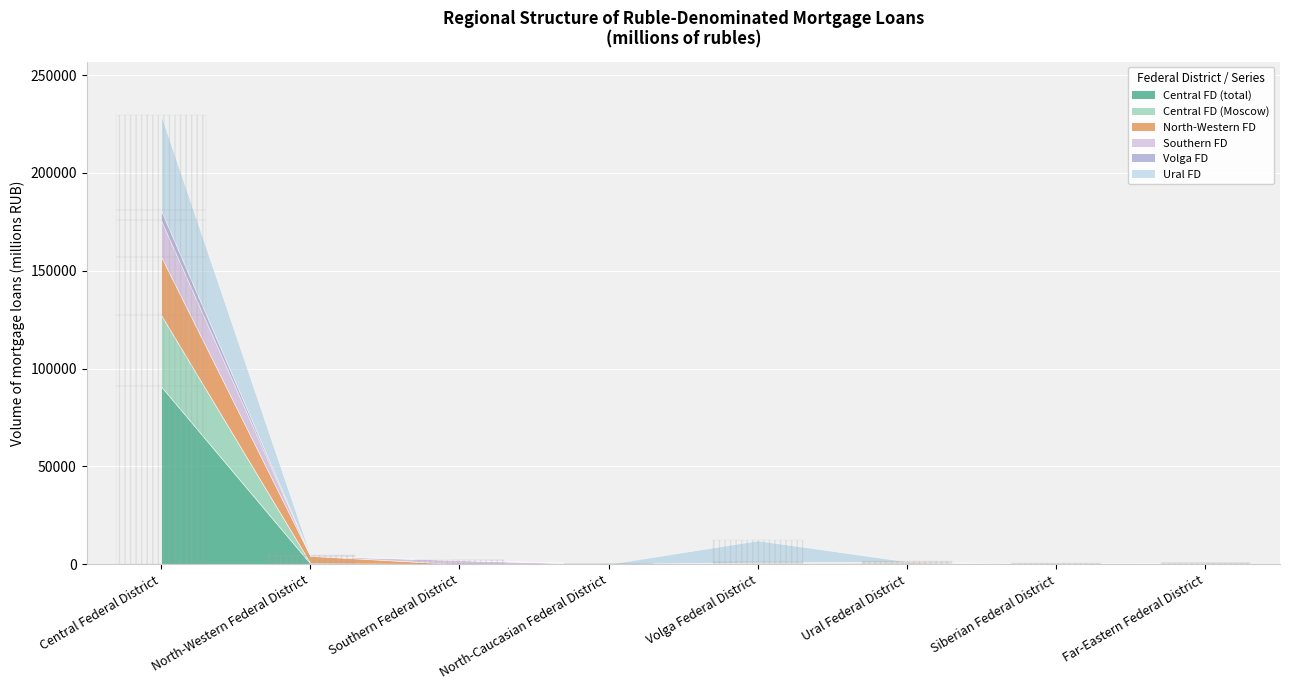

What is the average value of the Ural FD series?

7583